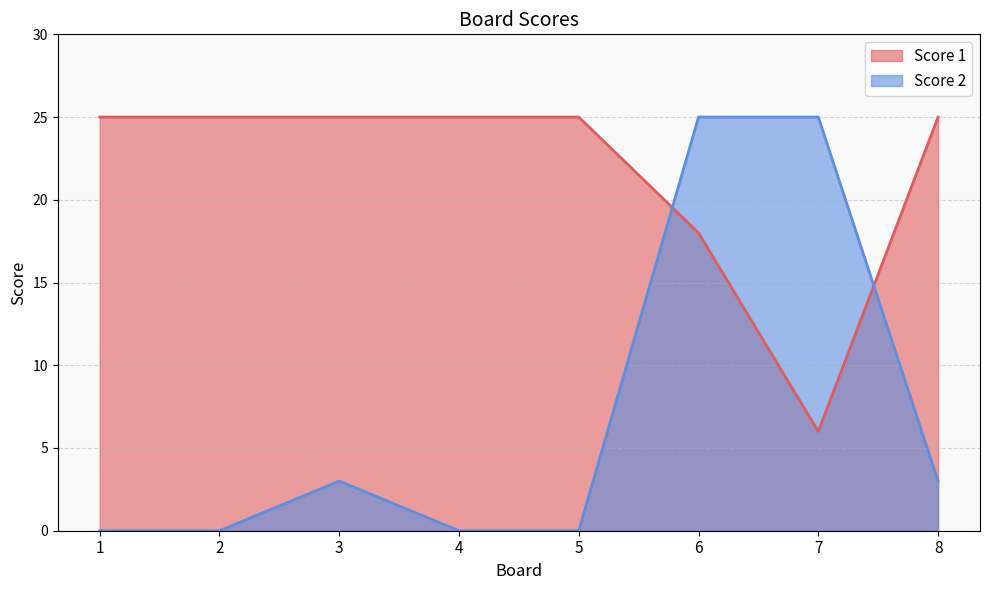

How many interior local valleys does the Score 1 series have?

1